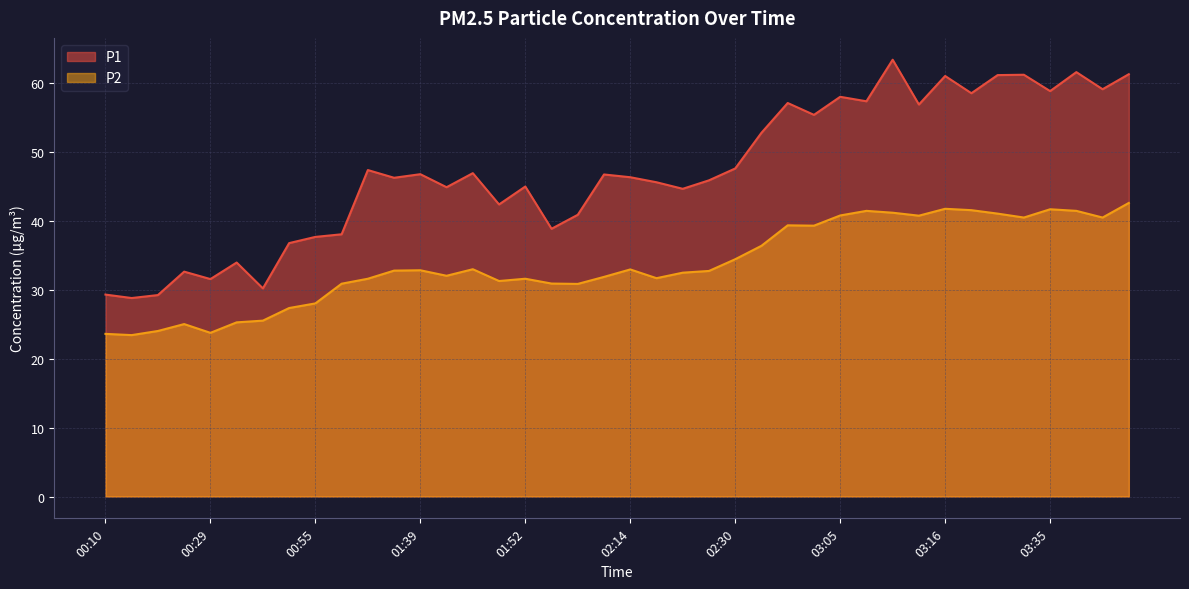

What is the maximum value shown in the chart?

63.4